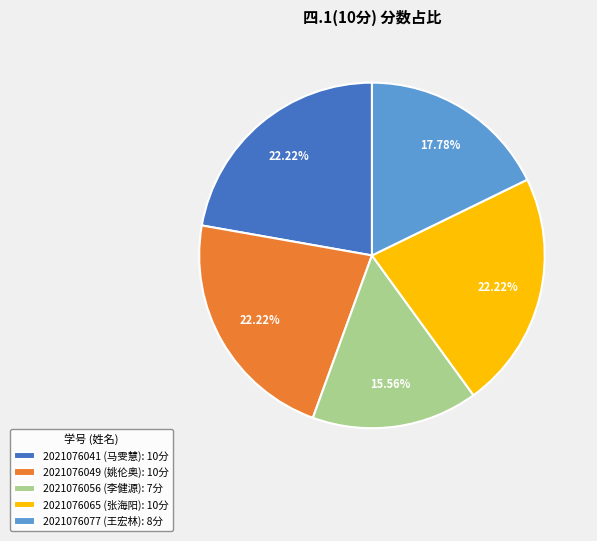

What is the ratio of the value at 2021076077 (王宏林): 8分 to the value at 2021076049 (姚伦奥): 10分?

0.8